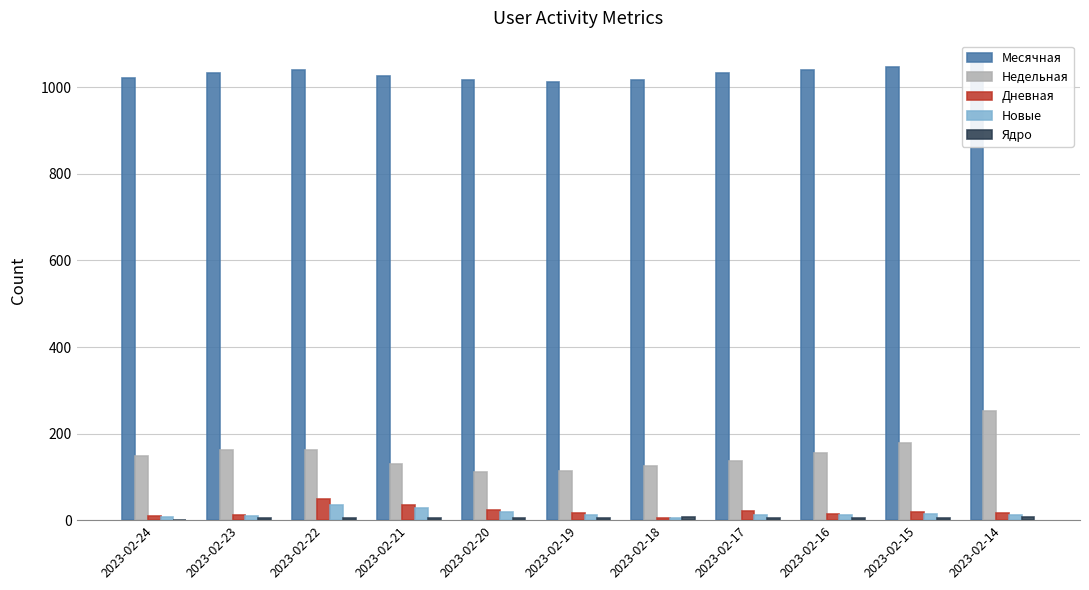

What is the maximum value shown in the chart?

1055